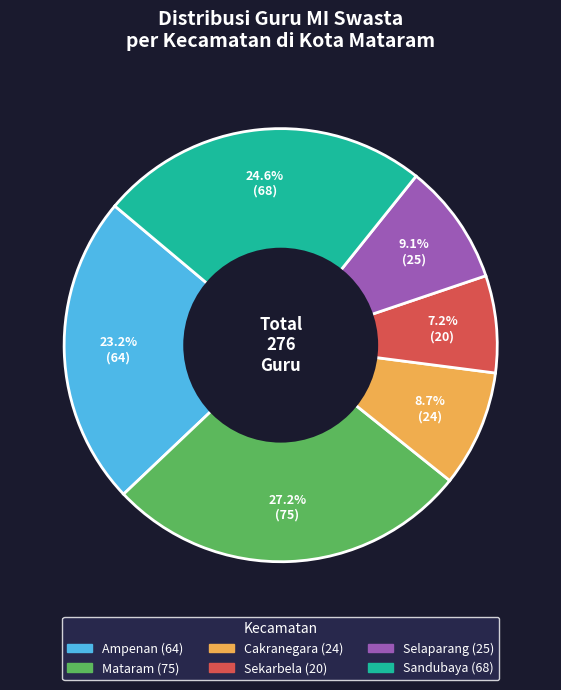

Does Sekarbela account for over 50% of the chart?

No